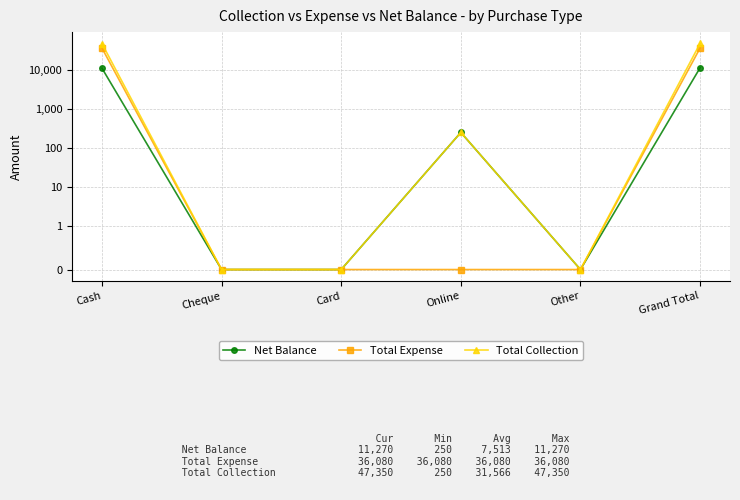

How many data points in Net Balance are less than 250?

3